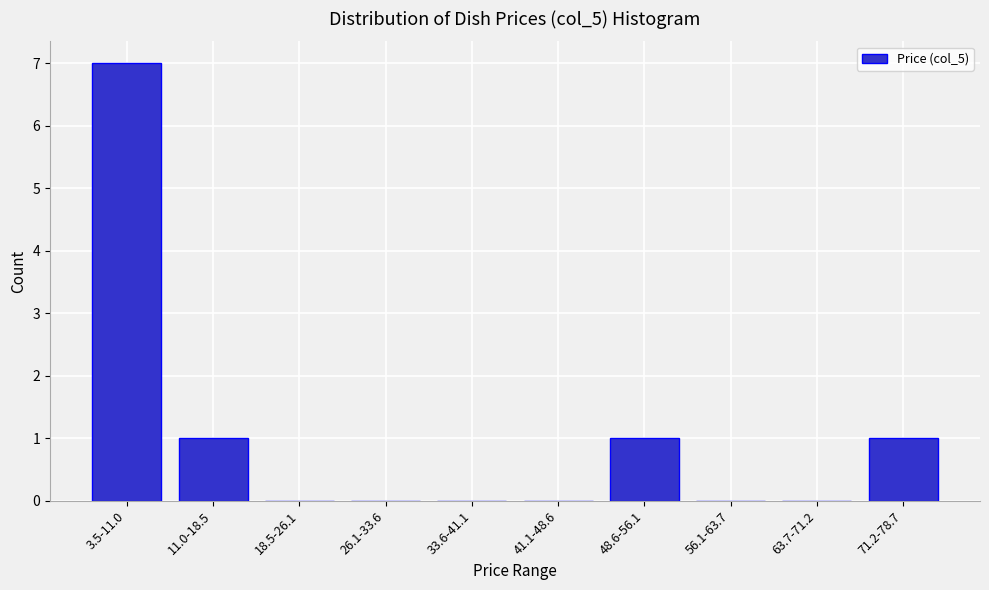

Reading left to right, list all the values displayed in this chart.

3.5-11.0=7	11.0-18.5=1	18.5-26.1=0	26.1-33.6=0	33.6-41.1=0	41.1-48.6=0	48.6-56.1=1	56.1-63.7=0	63.7-71.2=0	71.2-78.7=1